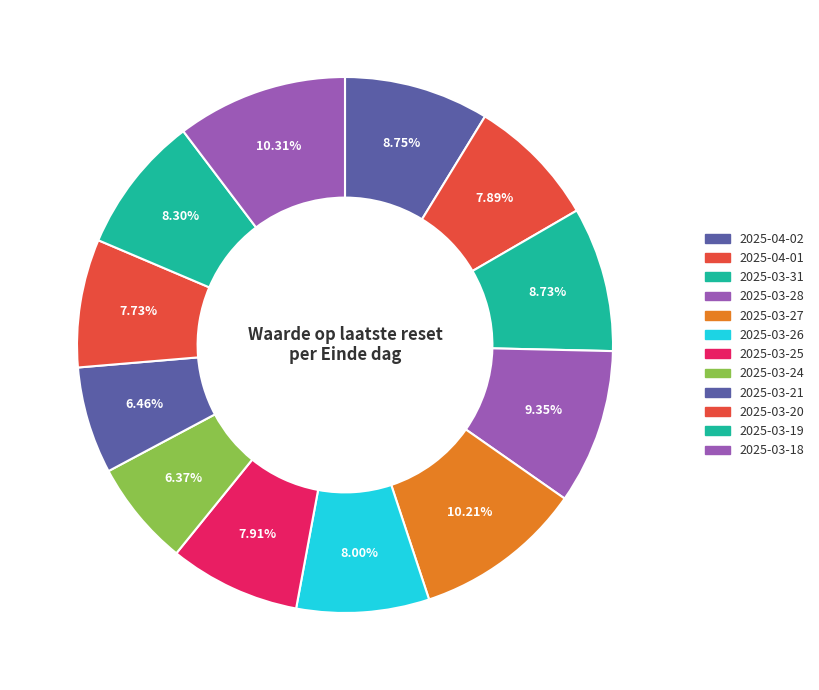

Between 2025-03-28 and 2025-03-21, which is larger?

2025-03-28